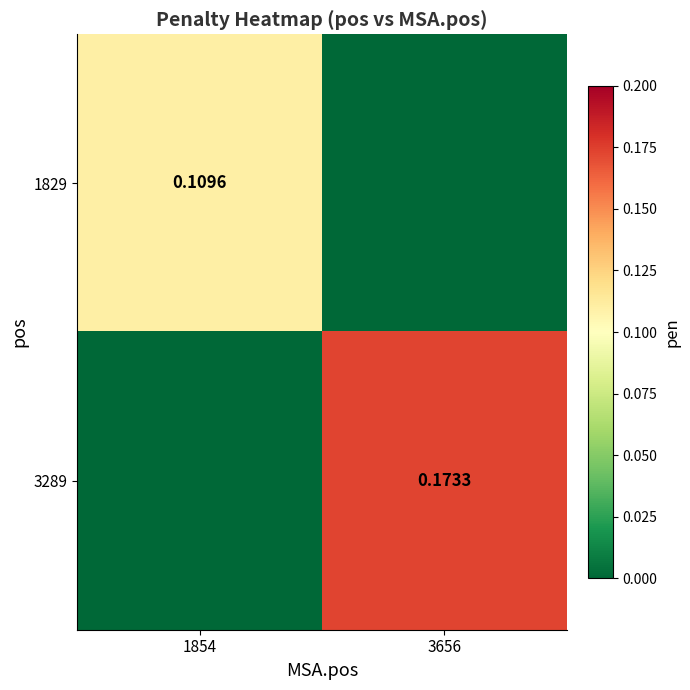

What is the difference between the maximum and minimum values in the 1829 series?

0.1